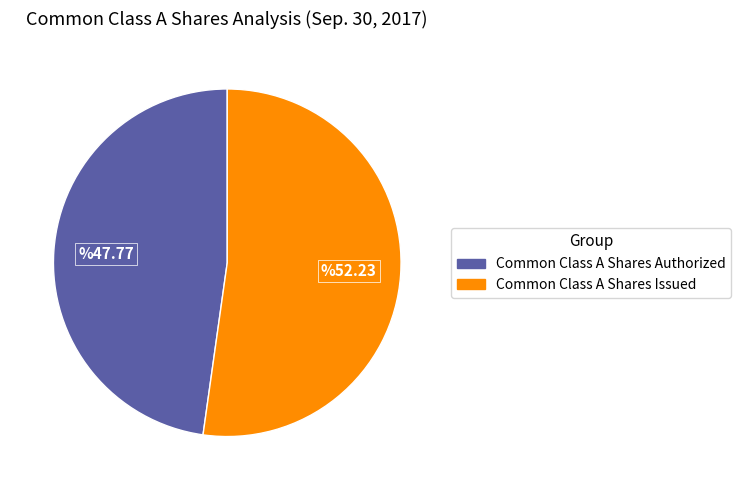

How many slices are in this pie chart?

2